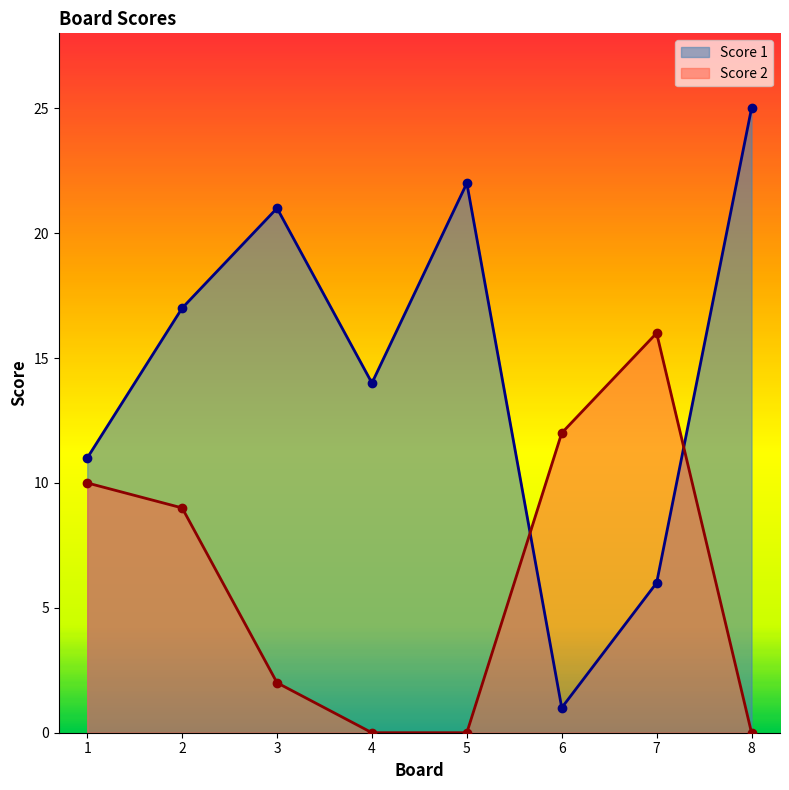

What are all the series names shown in the legend?

Score 1, Score 2